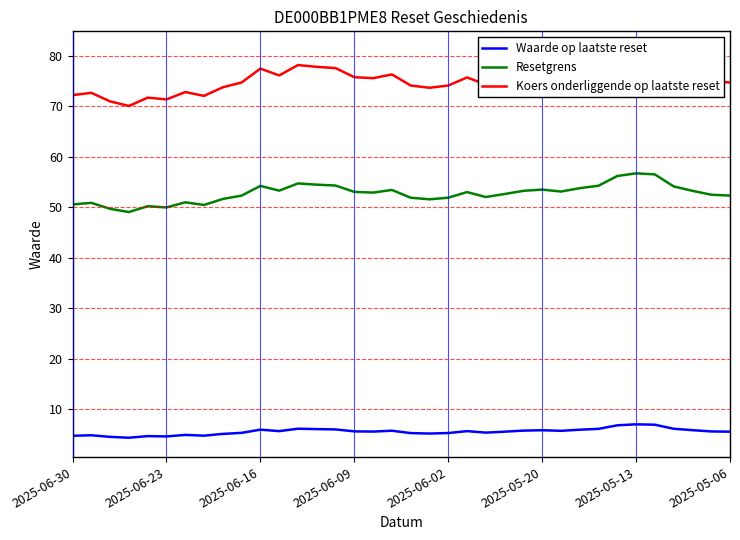

What is the sum of all Resetgrens values?

1898.0